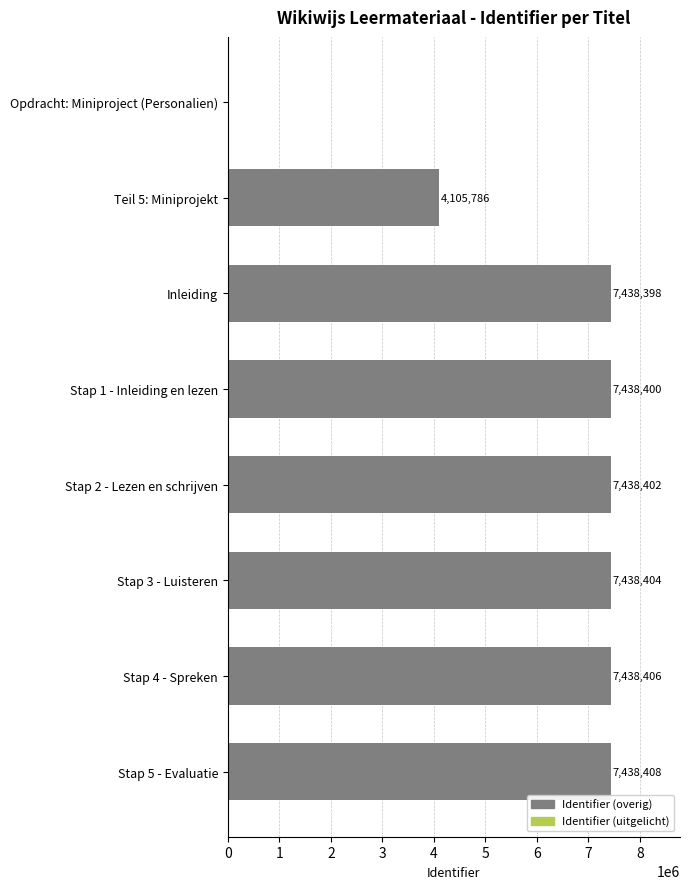

Reading bottom to top, list all the values displayed in this chart.

Stap 5 - Evaluatie=7438408	Stap 4 - Spreken=7438406	Stap 3 - Luisteren=7438404	Stap 2 - Lezen en schrijven=7438402	Stap 1 - Inleiding en lezen=7438400	Inleiding=7438398	Teil 5: Miniprojekt=4105786	Opdracht: Miniproject (Personalien)=0